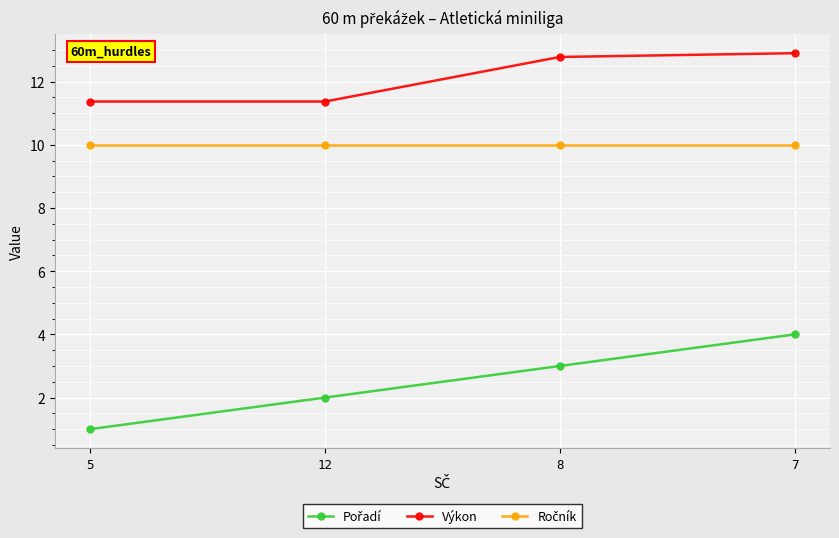

True or false: Výkon has a value of 12.9 at 7.

True